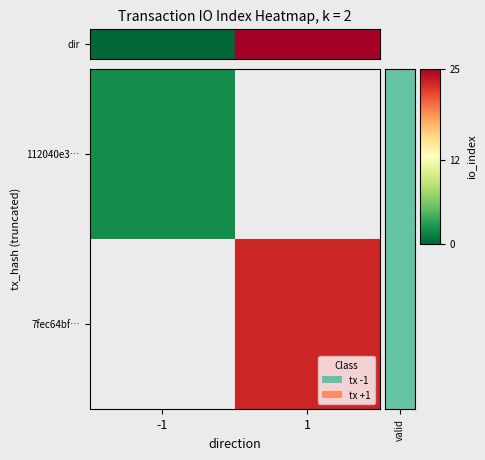

The value of 7fec64bf… at 1 is 23.0. True or false?

True